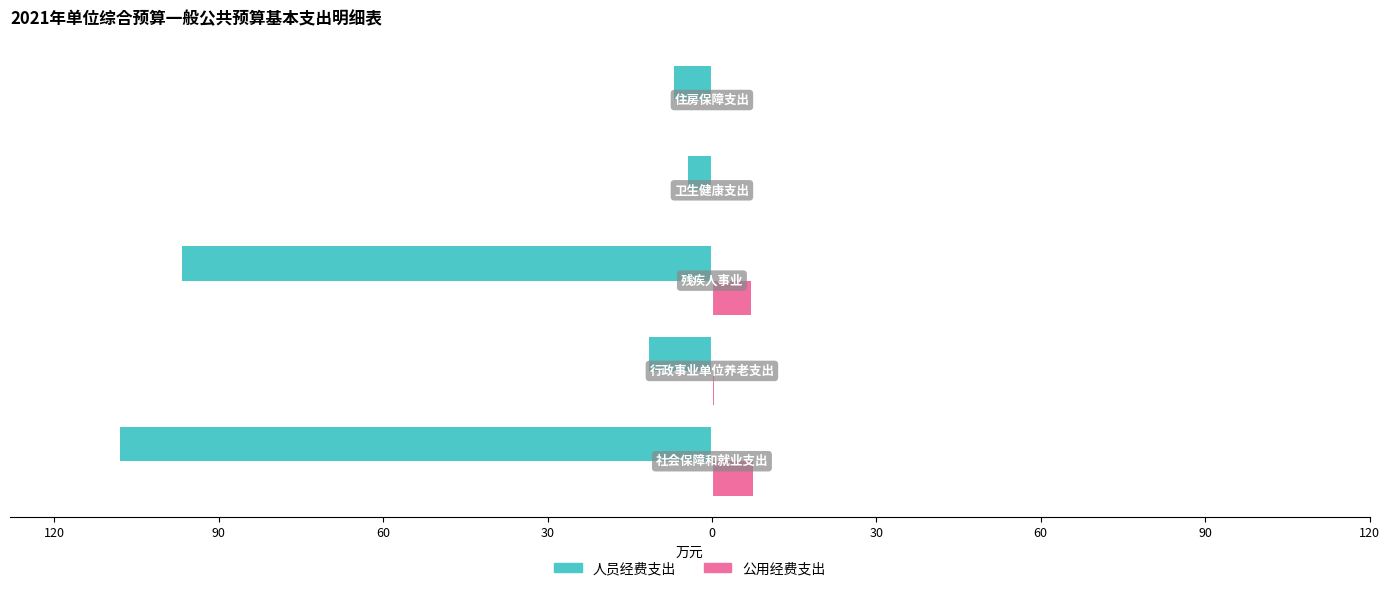

What are all the series names shown in the legend?

人员经费支出, 公用经费支出